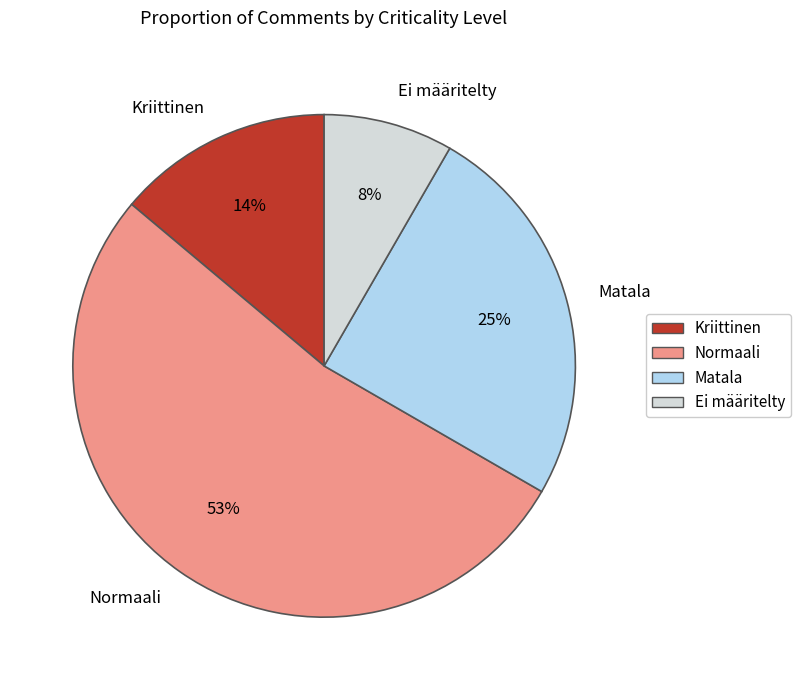

Combined, do Normaali and Kriittinen account for over 50%?

Yes